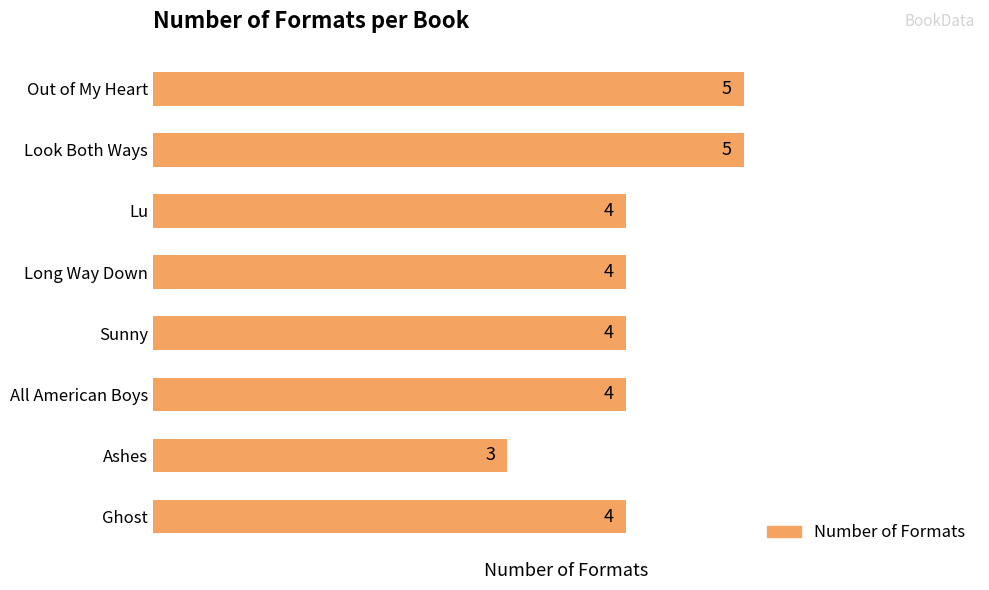

What is the difference between the second highest and minimum values?

2